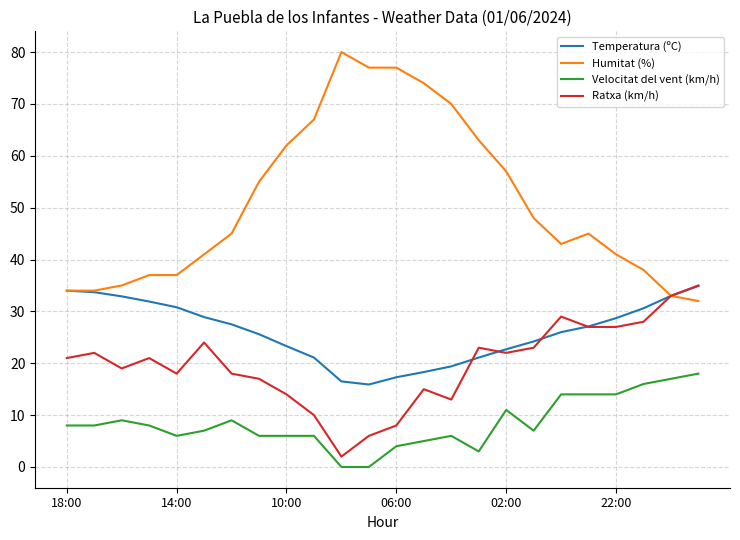

Which series has the largest total across all categories?

Humitat (%)